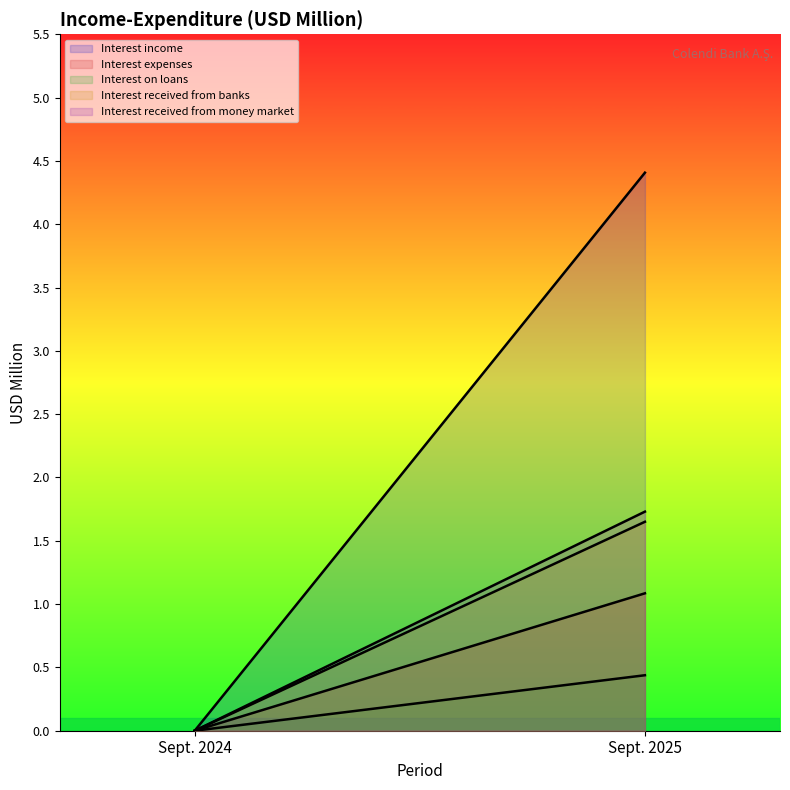

How many data points in Interest received from money market are less than 1?

1